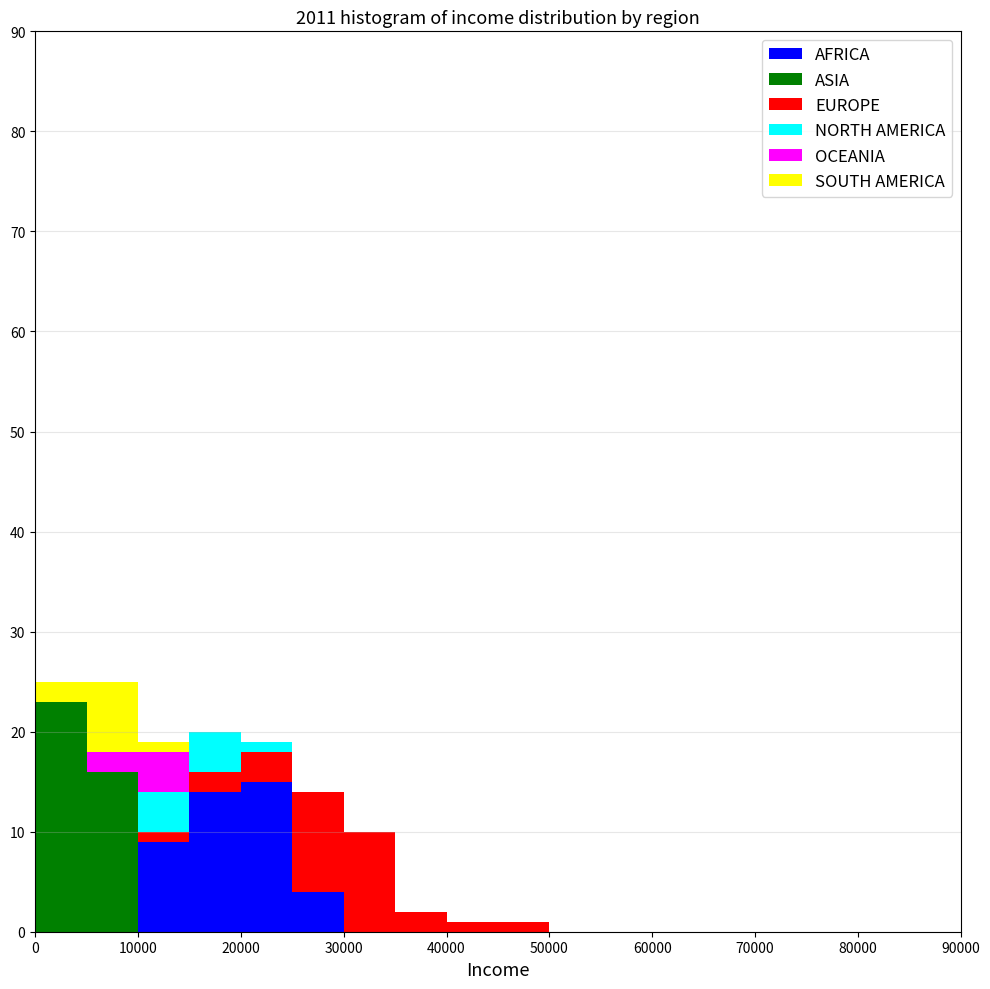

What is the total height of the stacked bar covering 10000 to 15000 on the x-axis? The values are not printed on the chart, so give them approximately, as read against the axis.

19